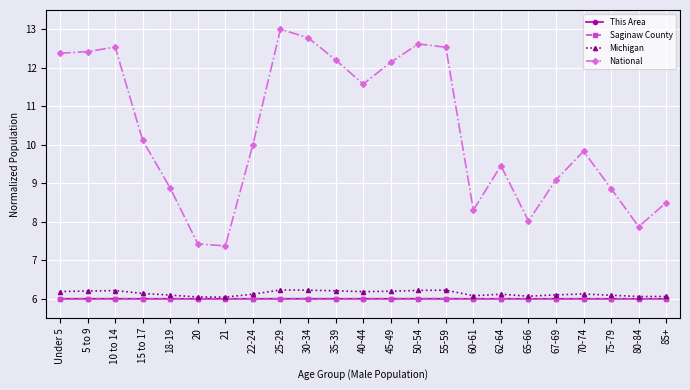

What is the value of the National point at the 7th from the left?

7.4